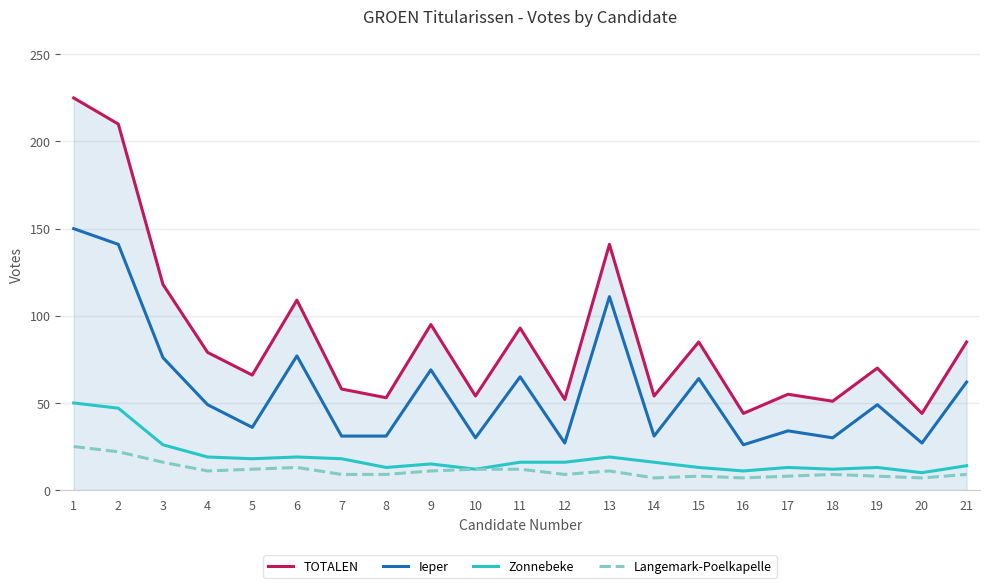

At which category does Ieper reach its first local valley?

5